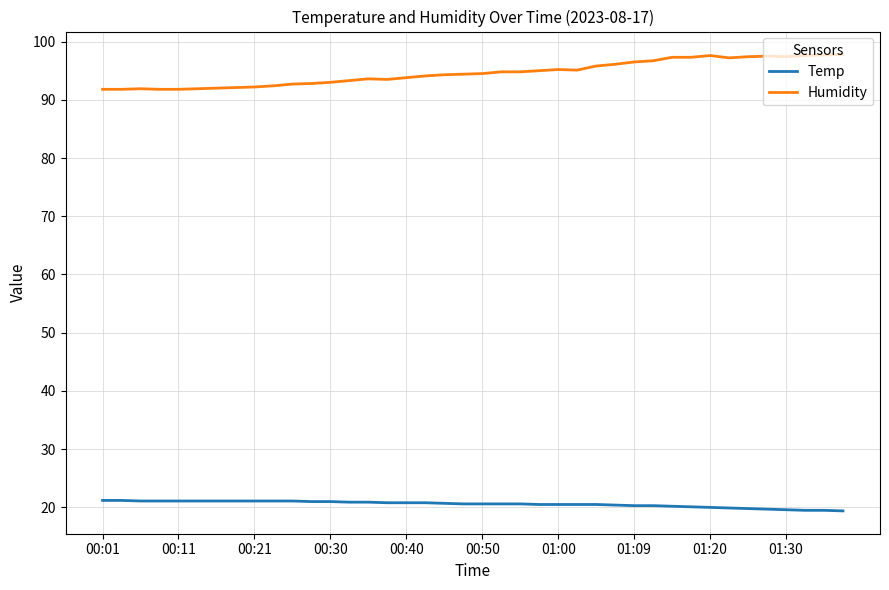

Which series has the largest total across all categories?

Humidity